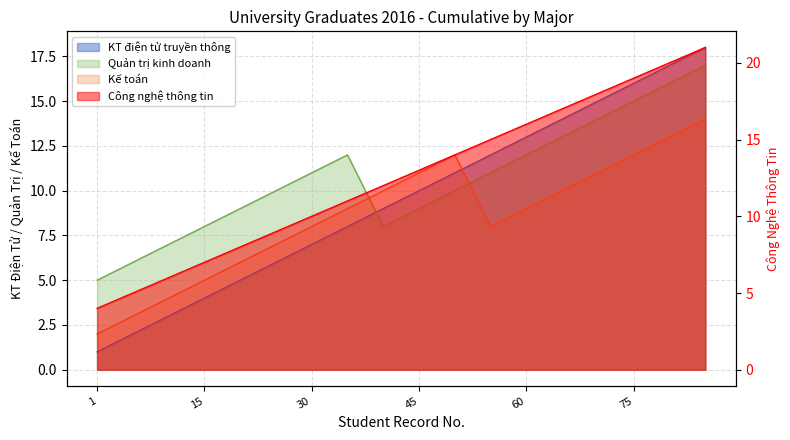

Reading left to right, list all the values displayed in this chart.

KT điện tử truyền thông: 1=1	5=2	10=3	15=4	20=5	25=6	30=7	35=8	40=9	45=10	50=11	55=12	60=13	65=14	70=15	75=16	80=17	85=18
Công nghệ thông tin: 1=4	5=5	10=6	15=7	20=8	25=9	30=10	35=11	40=12	45=13	50=14	55=15	60=16	65=17	70=18	75=19	80=20	85=21
Quản trị kinh doanh: 1=5	5=6	10=7	15=8	20=9	25=10	30=11	35=12	40=8	45=9	50=10	55=11	60=12	65=13	70=14	75=15	80=16	85=17
Kế toán: 1=2	5=3	10=4	15=5	20=6	25=7	30=8	35=9	40=10	45=11	50=12	55=8	60=9	65=10	70=11	75=12	80=13	85=14